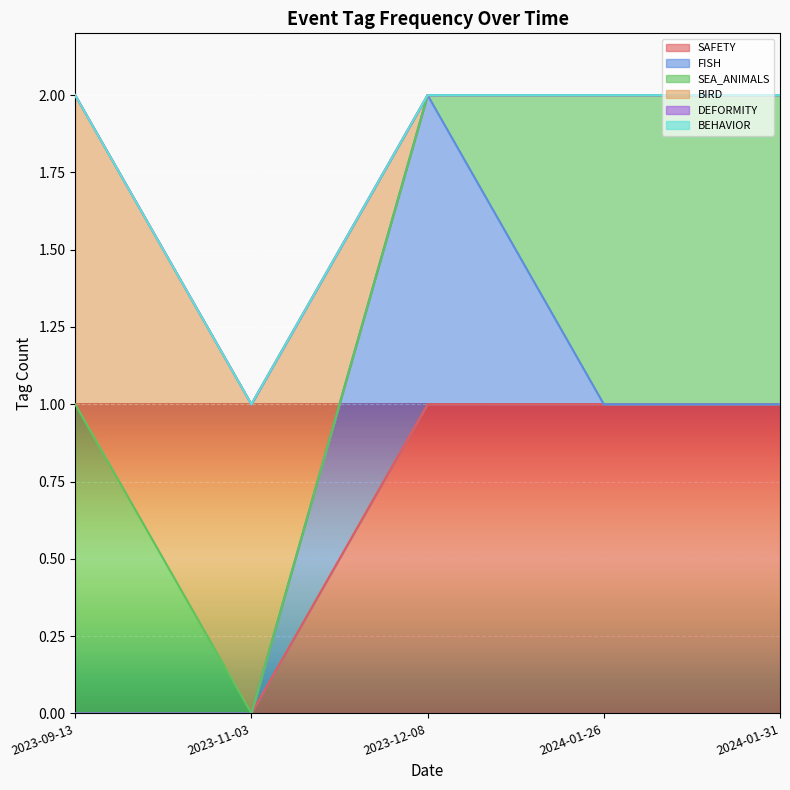

What is the difference between the maximum and minimum values in the FISH series?

1